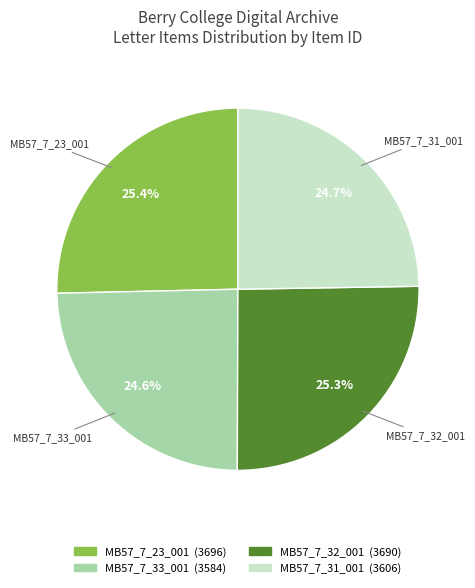

Does MB57_7_31_001 account for over 50% of the chart?

No